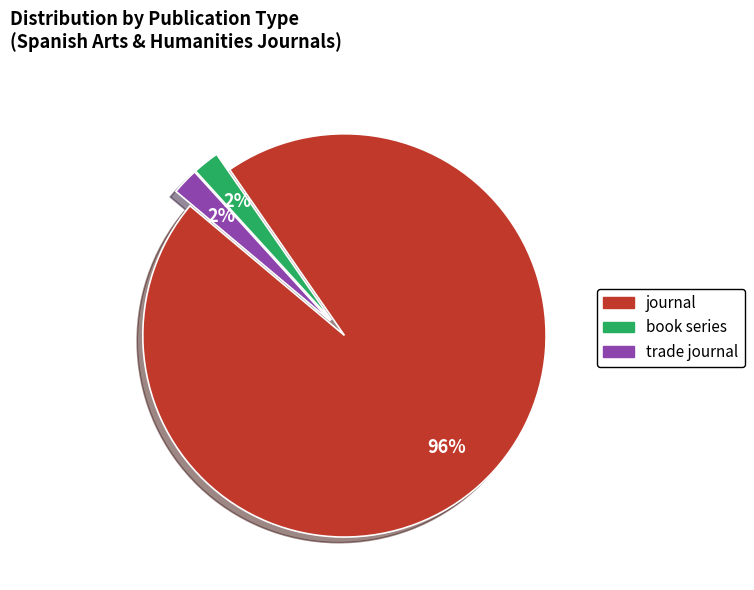

Is book series the majority of the pie?

No